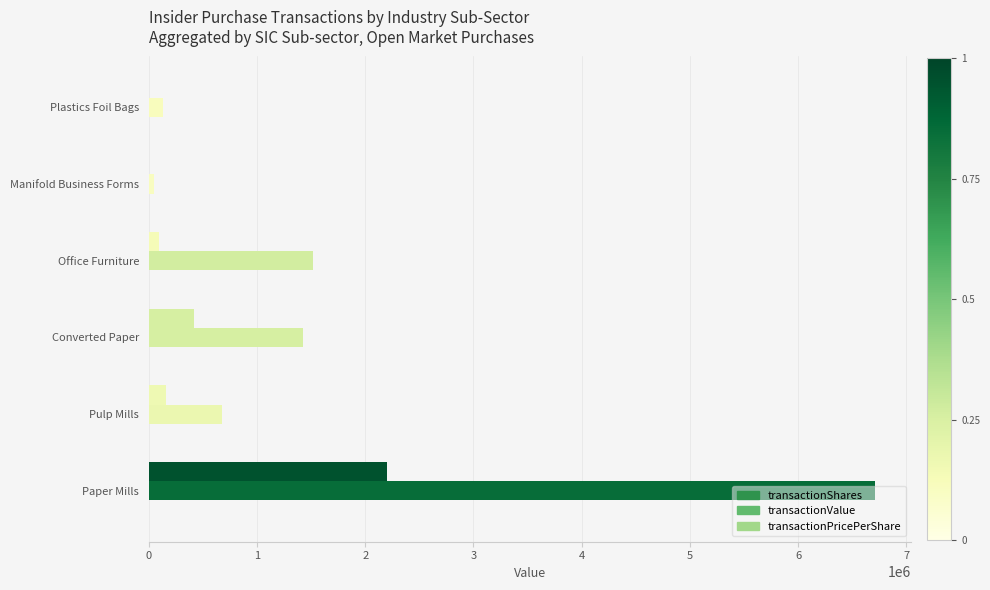

Rank the series by their maximum value, from highest to lowest.

transactionValue, transactionShares, transactionPricePerShare